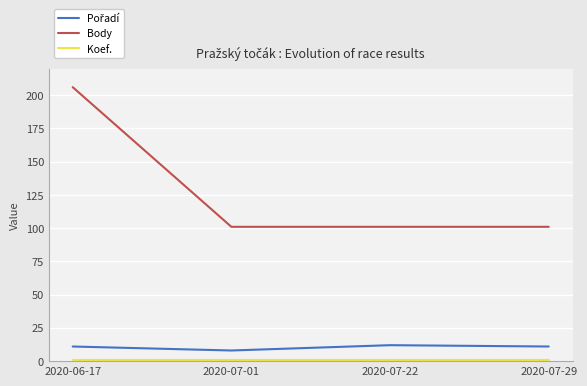

At how many categories does at least one series exceed 173?

1